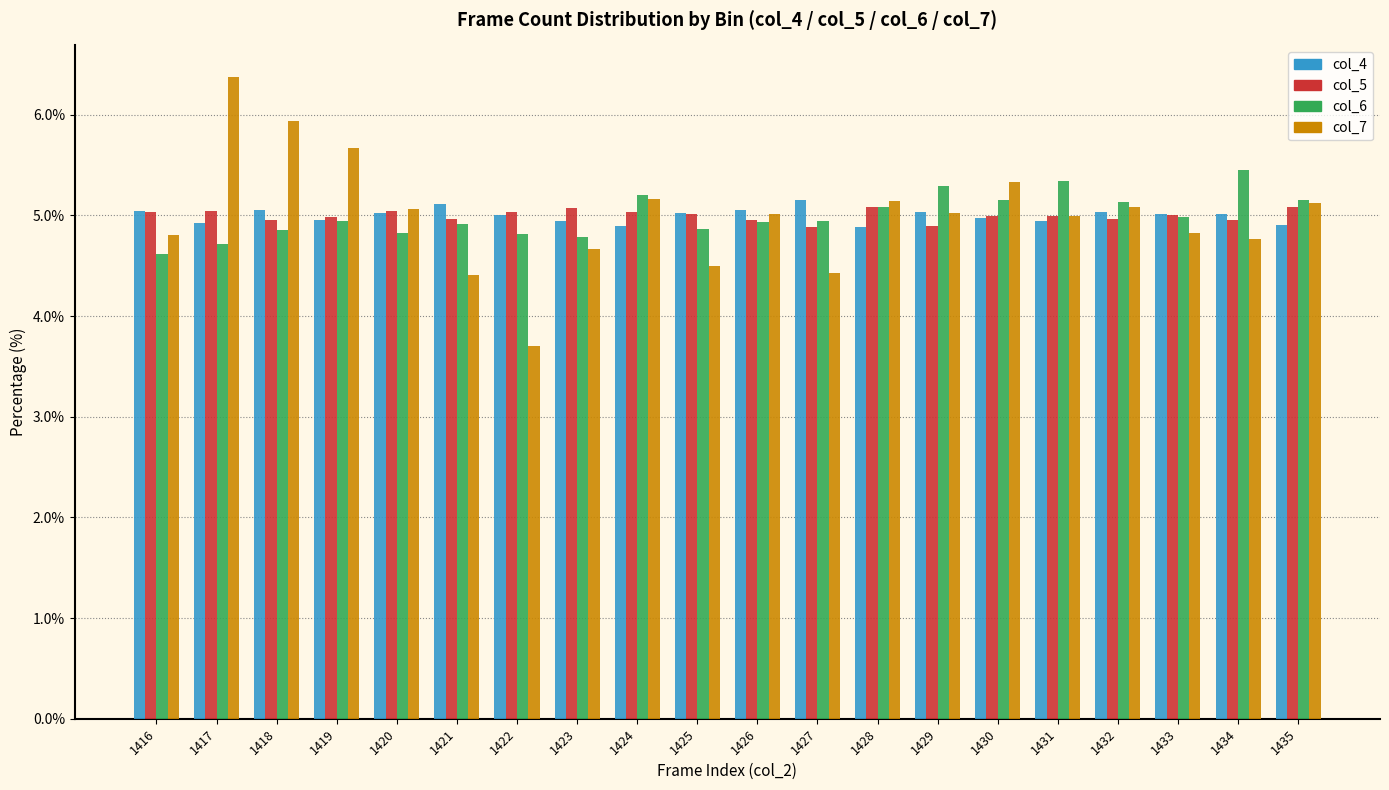

Is it true that col_4 equals 5.0 at 1418?

True